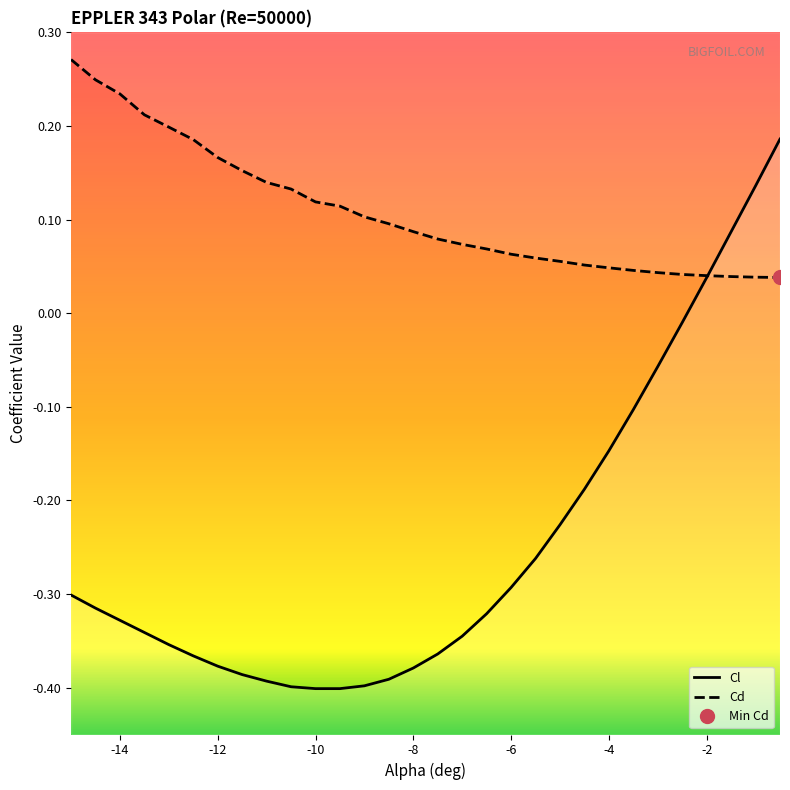

What is the difference between the second highest and minimum values in the Cl series?

0.5